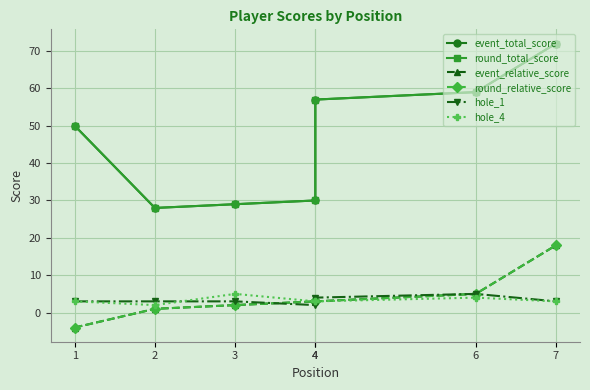

What is the minimum value shown in the chart?

-4